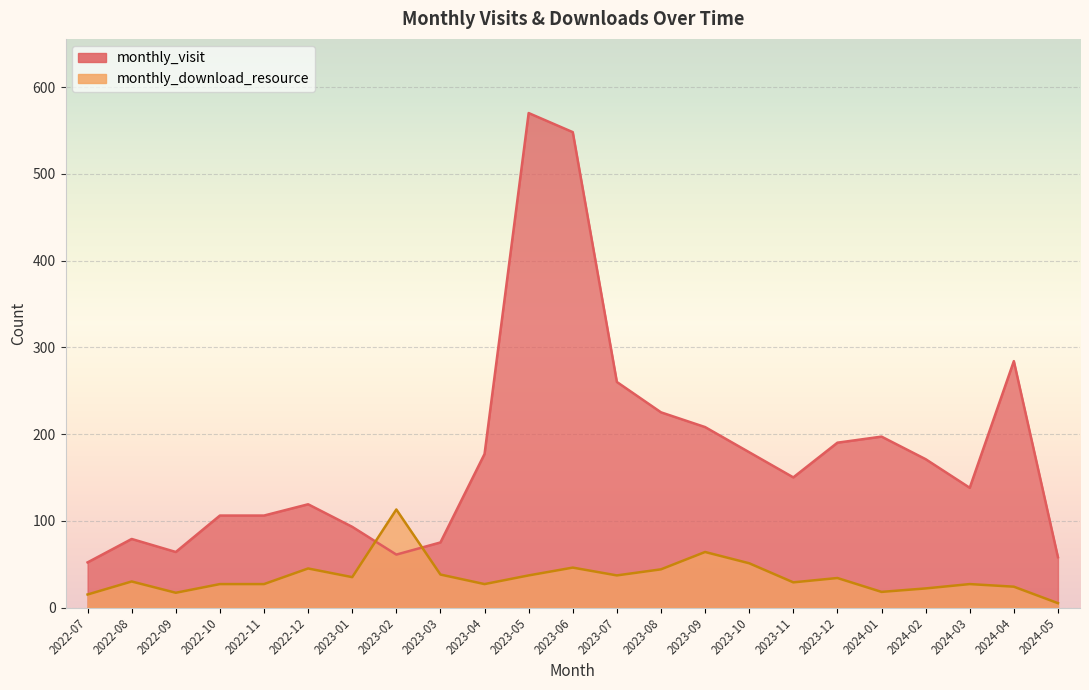

Read the monthly_visit value at 2023-01.

93